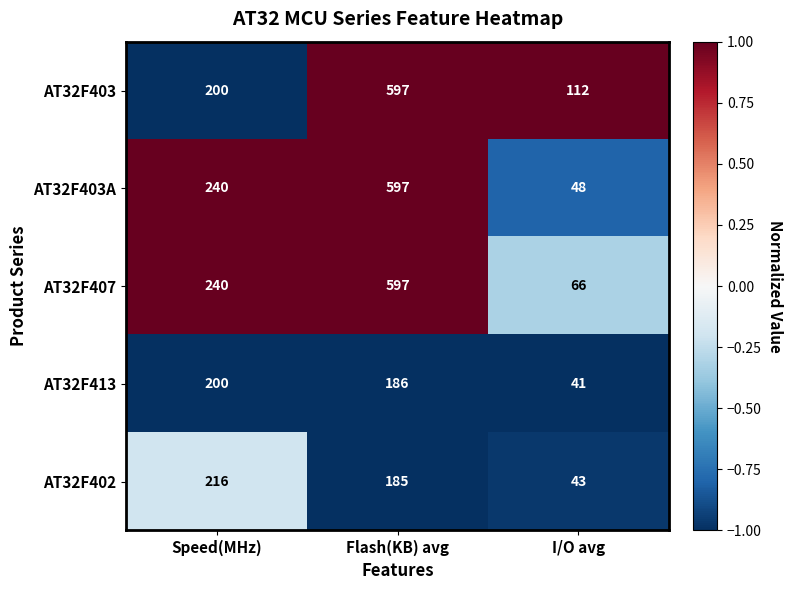

At which label is AT32F403 closest to 354?

Speed(MHz)